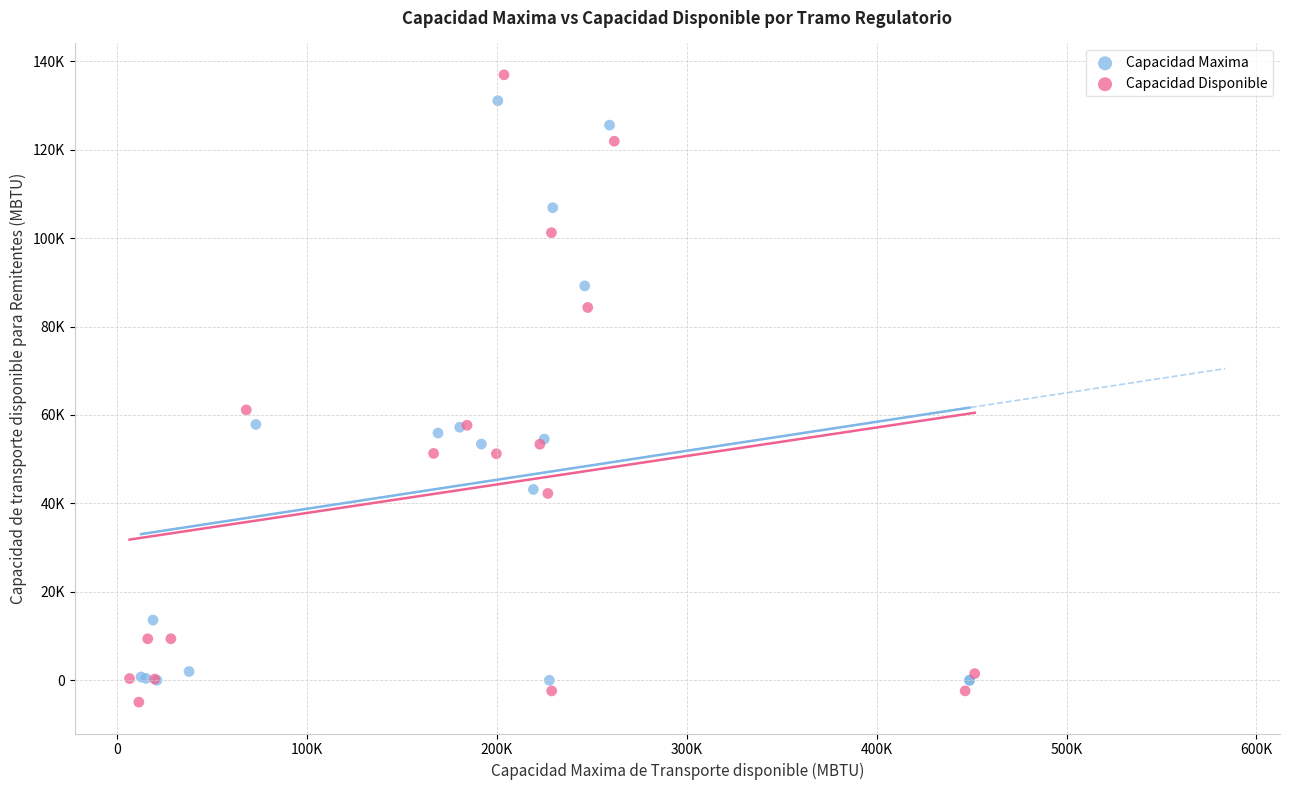

What are all the series names shown in the legend?

Capacidad Maxima, Capacidad Disponible